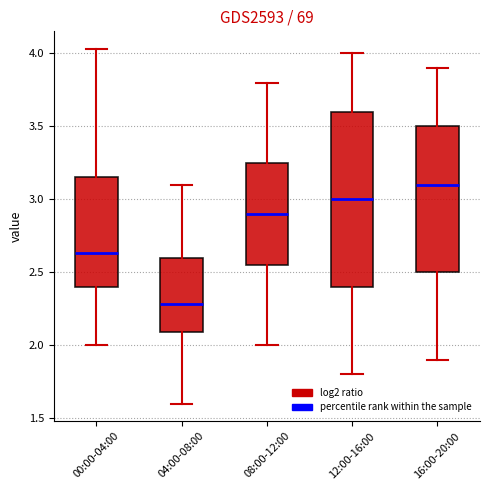

Comparing the boxes themselves (not the whiskers), which one is the tallest?

12:00-16:00